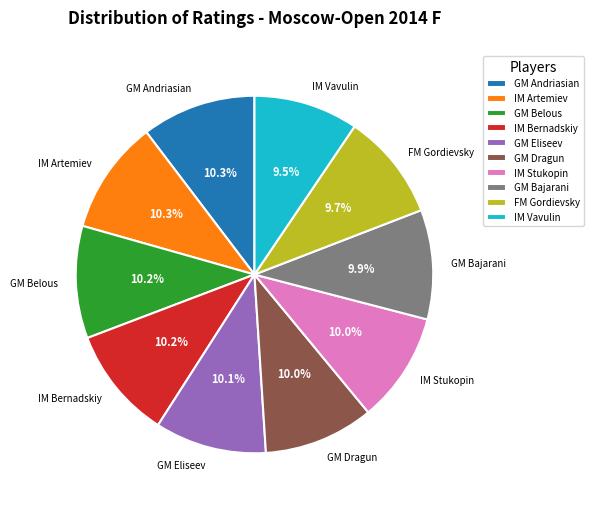

Does IM Stukopin represent more than half of the total?

No